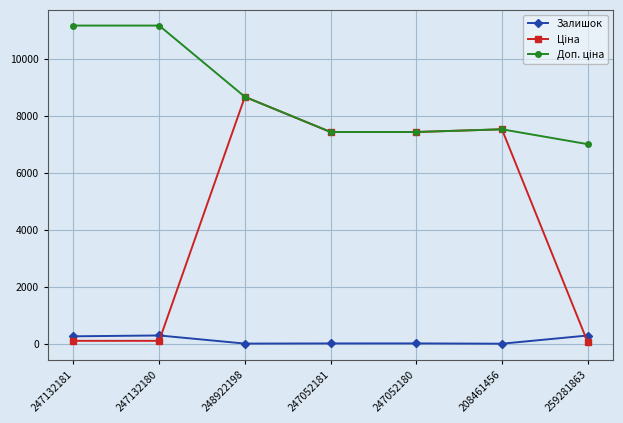

True or false: Залишок has more than 0 points higher than both neighbors.

True